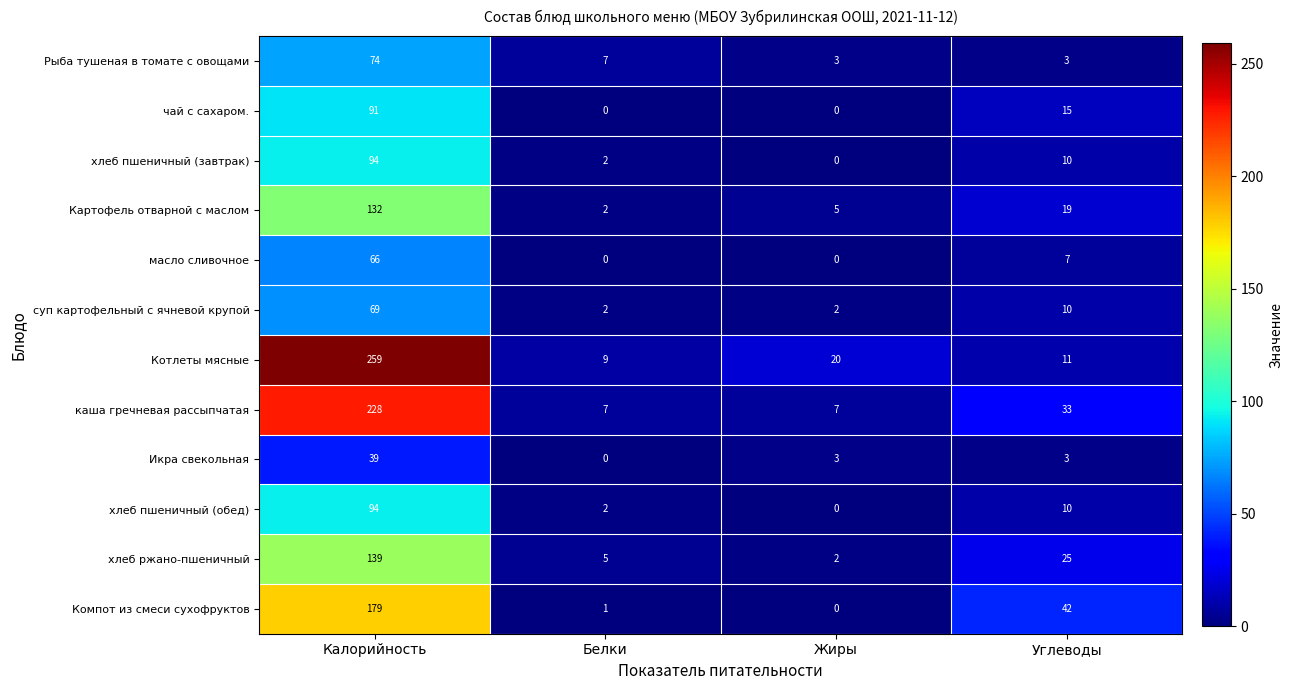

How many categories are shown in the chart?

4